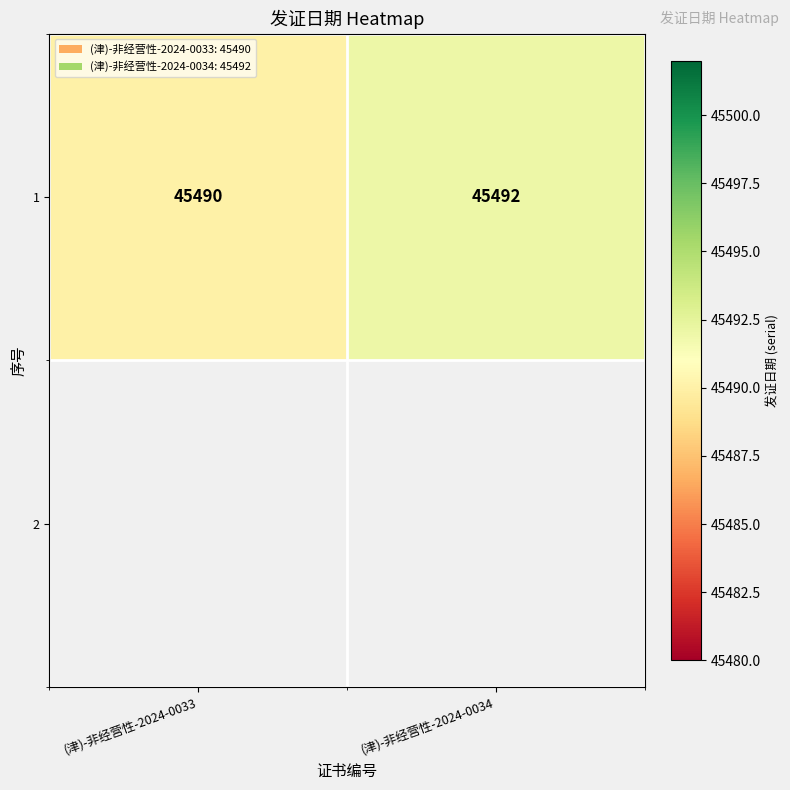

What is the average value?

45491